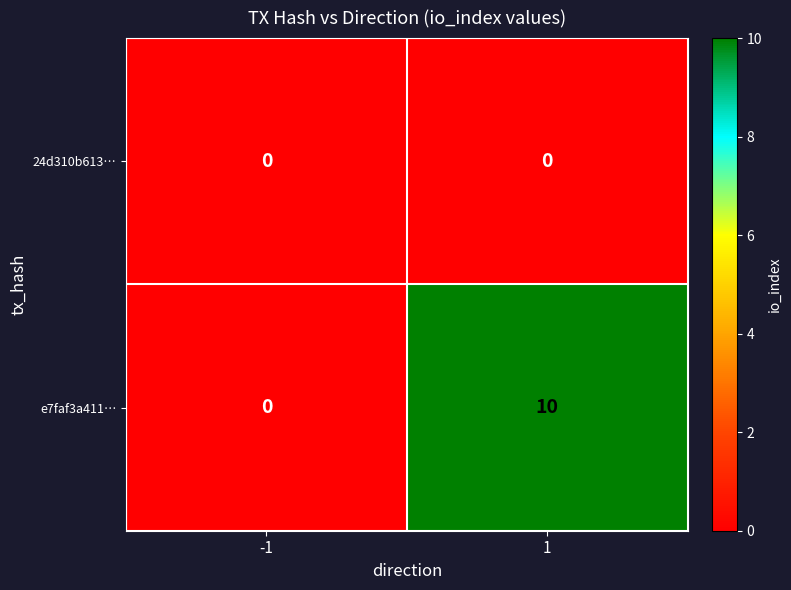

What is the average value of the e7faf3a411… series?

5